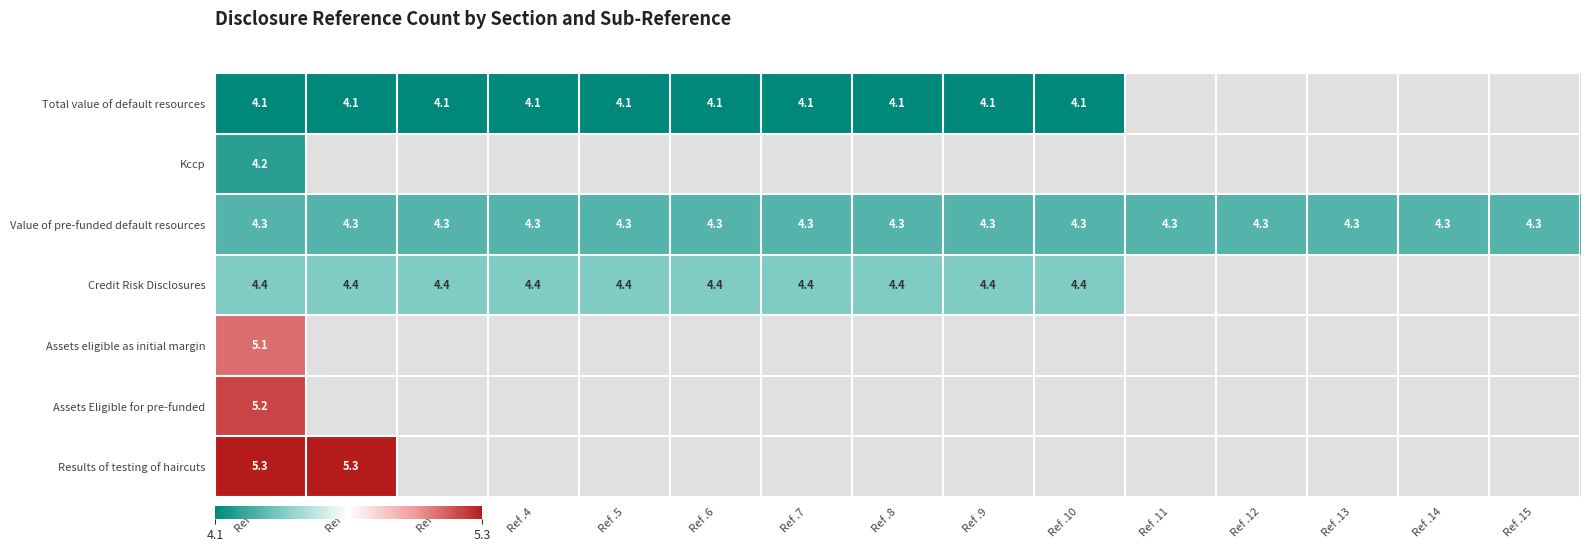

What is the sum of the Credit Risk Disclosures values at Ref .2 and Ref .5?

8.8